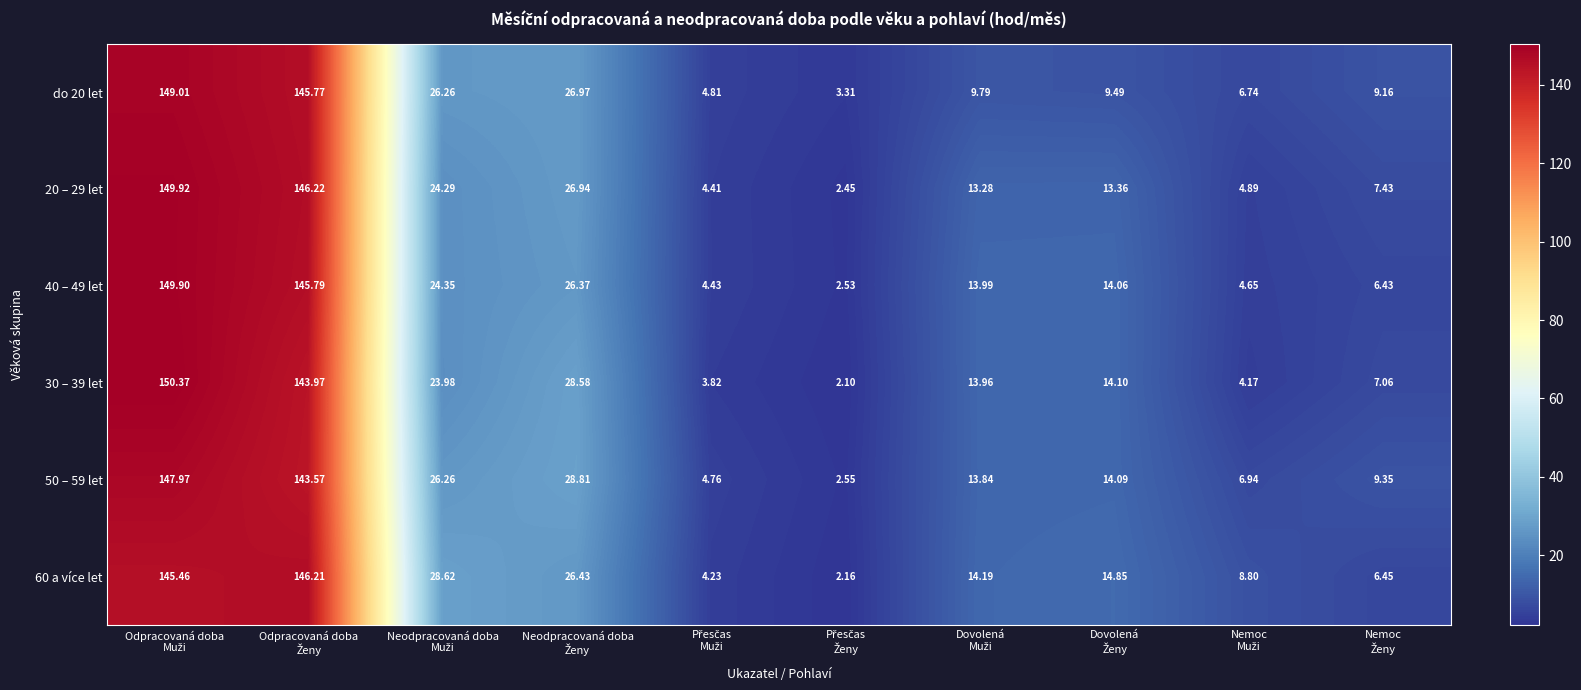

Count the number of categories in the chart.

10